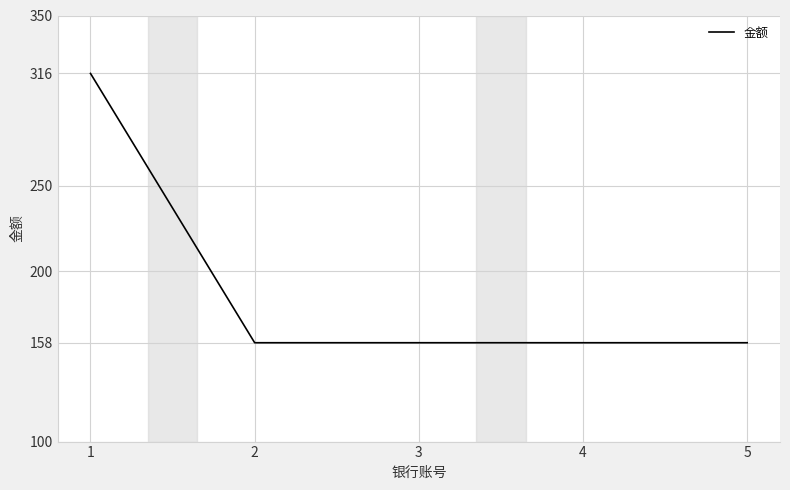

What is the sum of all values?

948